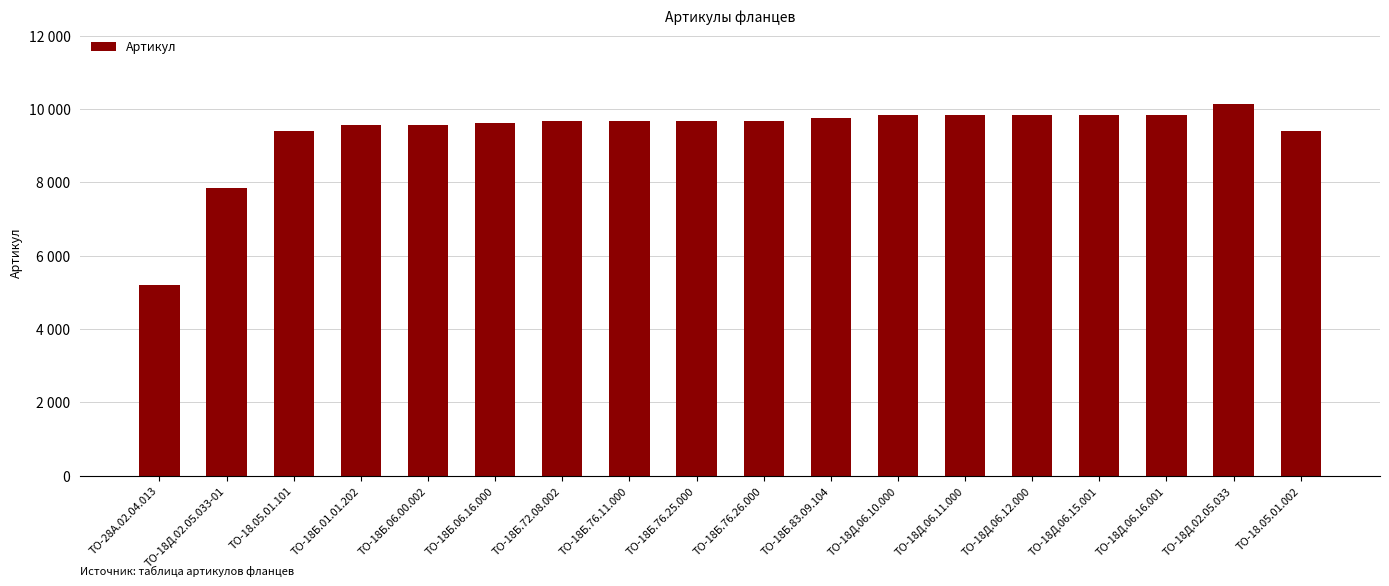

What is the average value?

9355